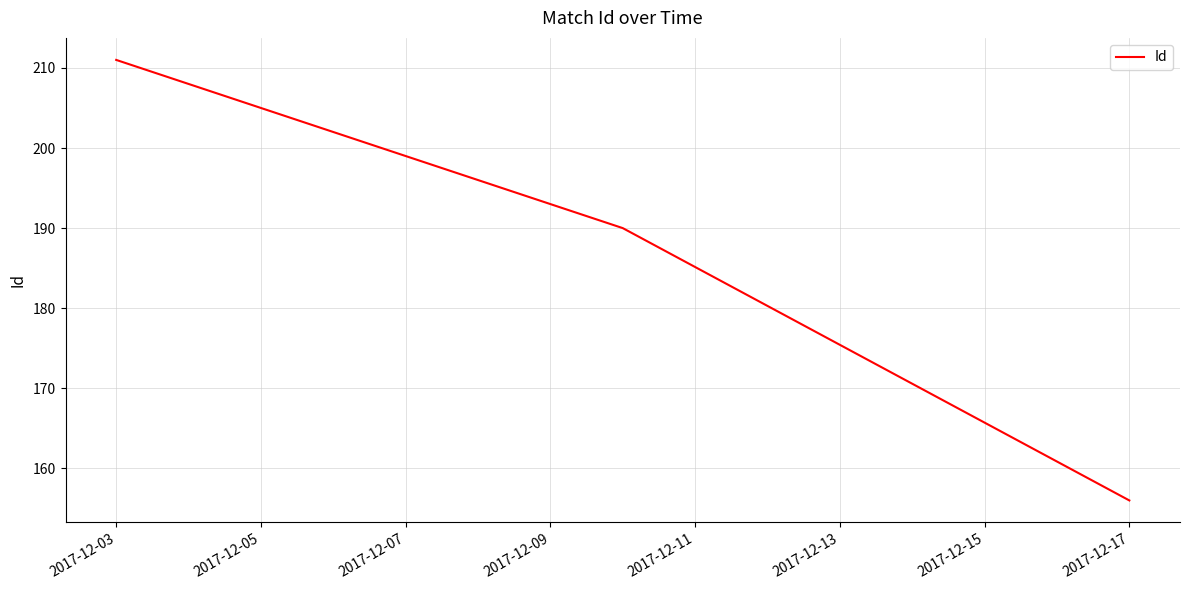

What is the sum of all values?

557